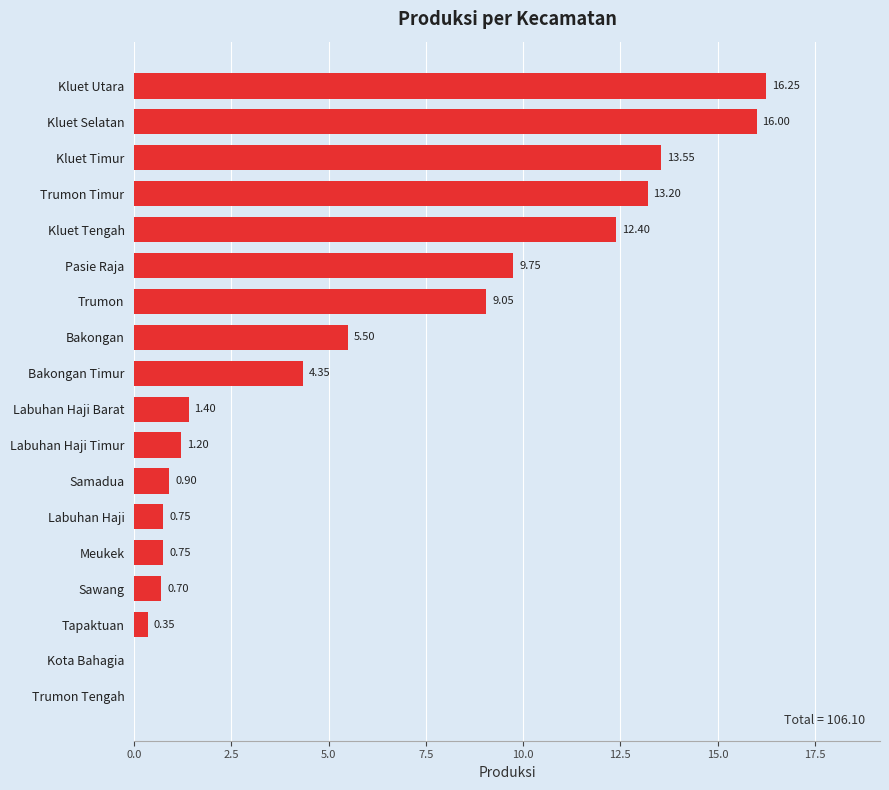

What is the change in value from Labuhan Haji Barat to Trumon Timur?

+11.8